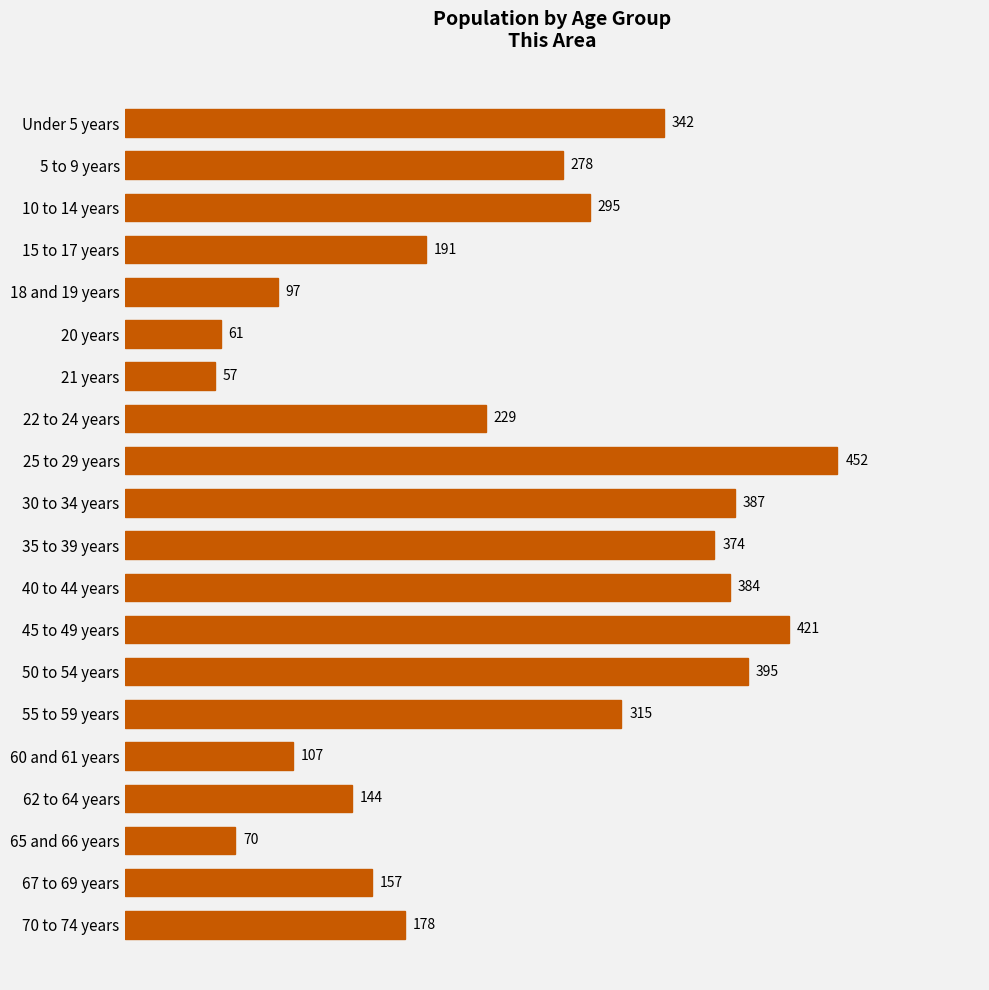

How many data points are less than 278?

10